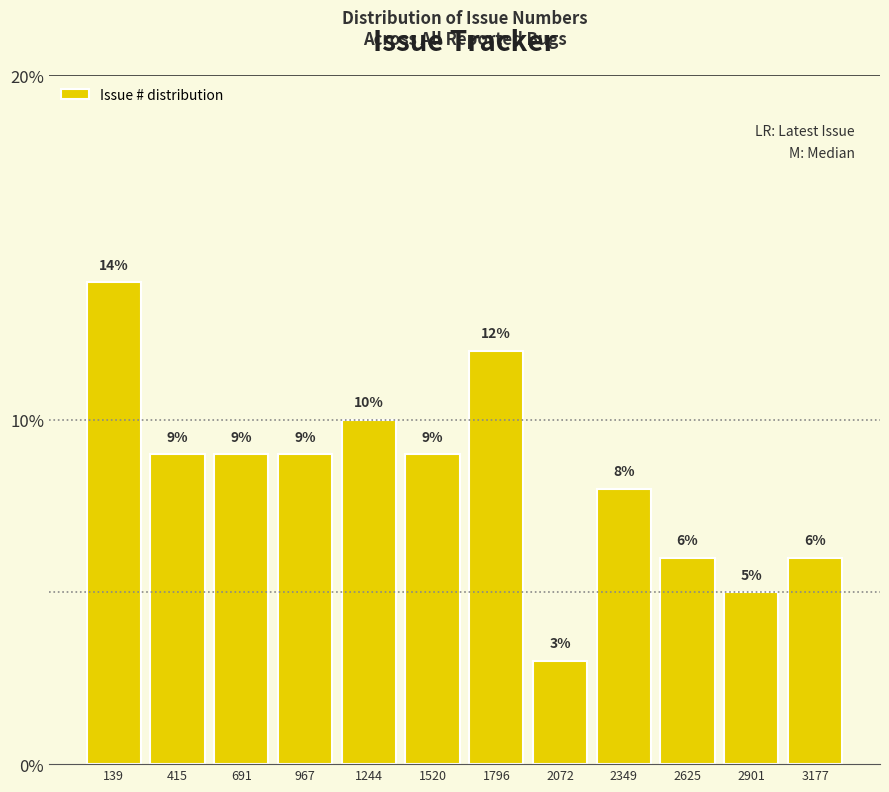

How tall is the bar that spans 1400 to 1650 on the x-axis? The bar edges are not printed on the chart, so give them approximately, as read against the axis.

9